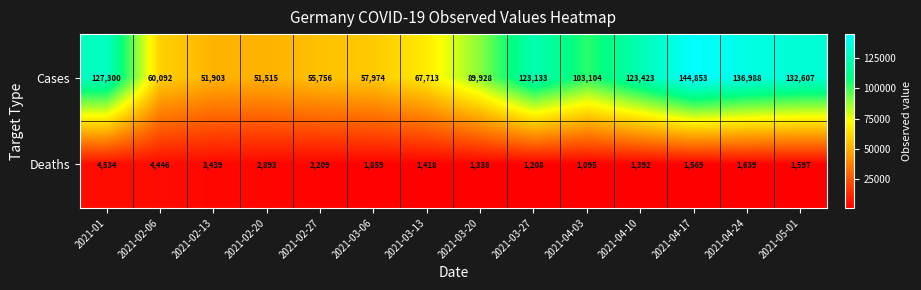

What is the sum of the Cases values at 2021-05-01 and 2021-02-06?

192699